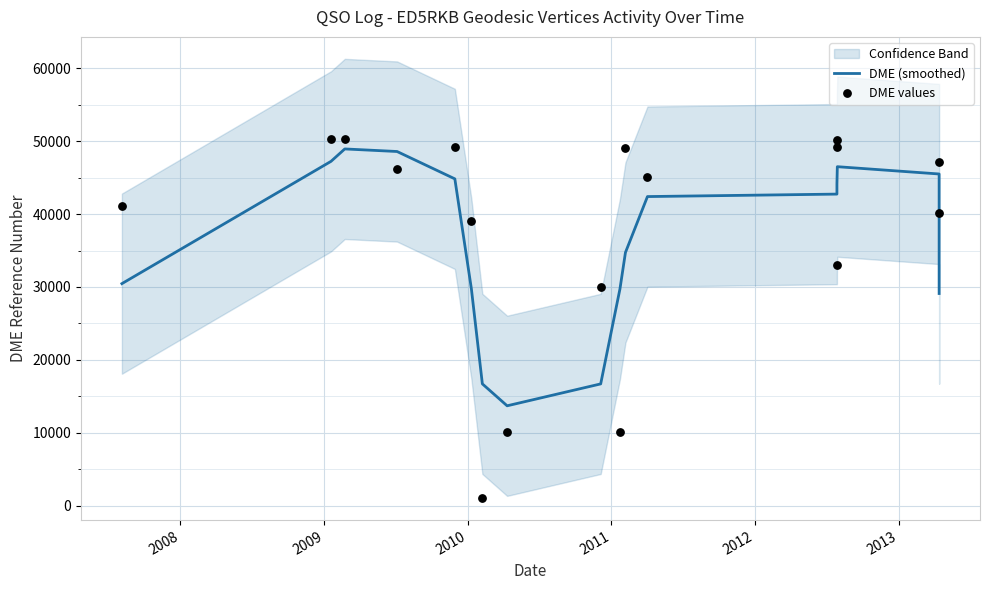

At how many categories does at least one series exceed 18170?

15